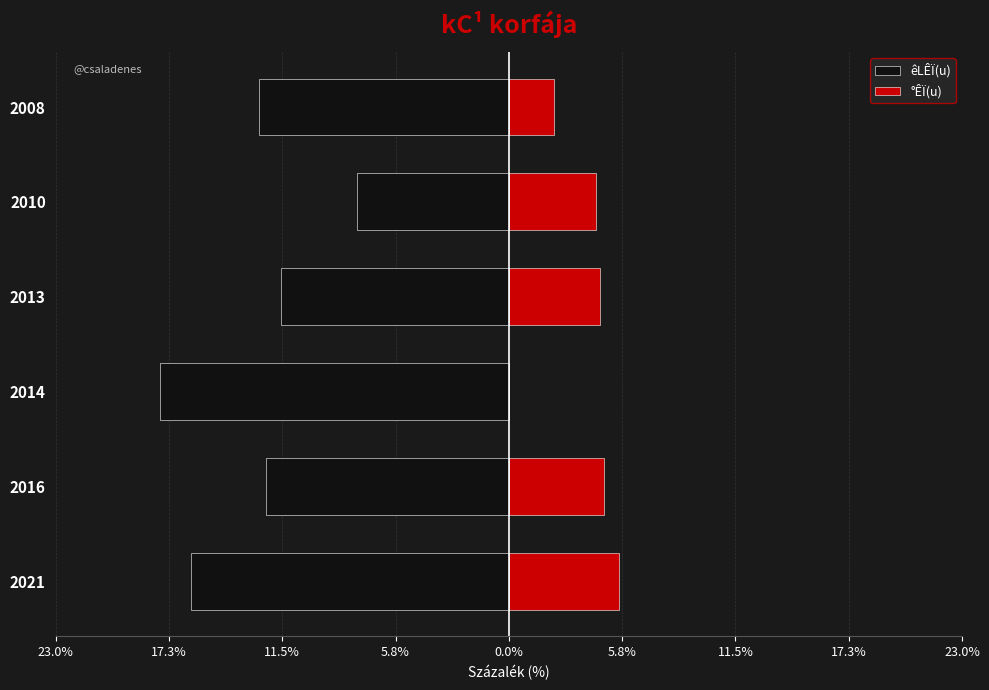

True or false: êLÊÏ(u) has a value of -21.1 at 2016.

False